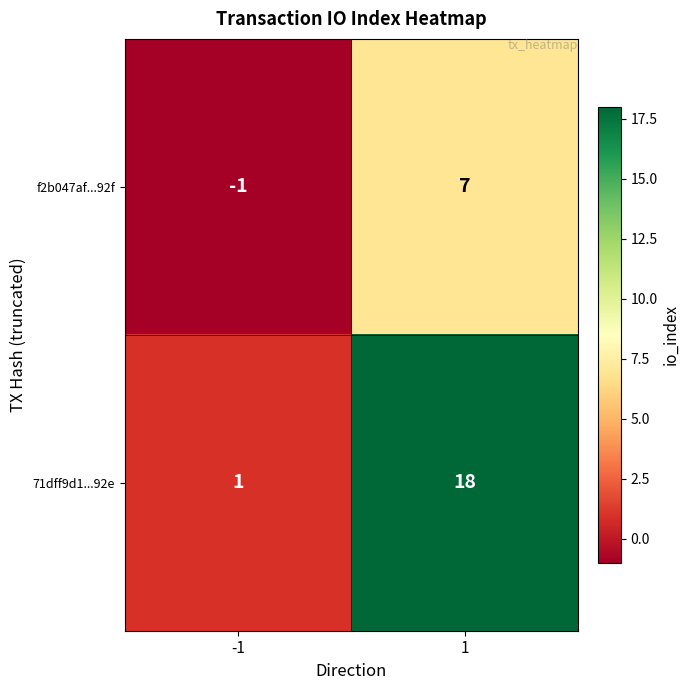

What is the maximum value for f2b047af...92f?

7